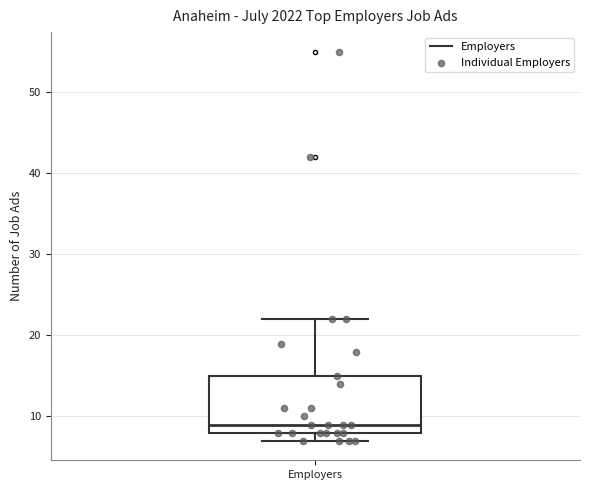

Transcribe this box plot: give where the median line is, the range the box spans, and where the two whiskers end, as read against the y-axis. The values are not printed on the chart, so give them approximately, as read against the axis.

median 9, box 8 to 15, whiskers 7 to 22